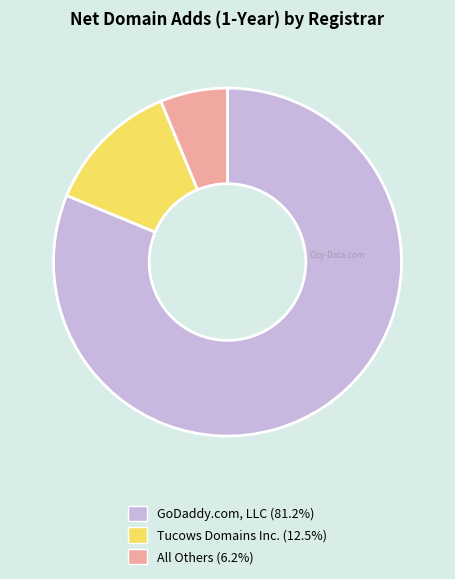

Does any single category account for the majority?

Yes